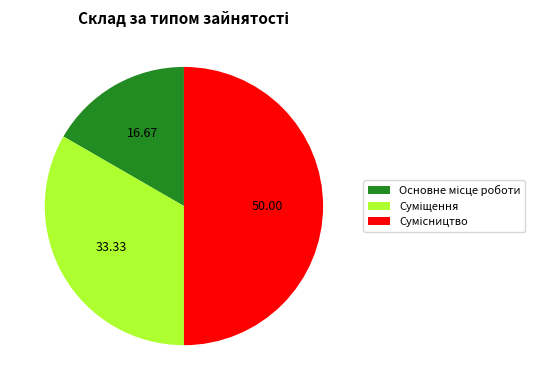

Count the number of slices in the pie.

3